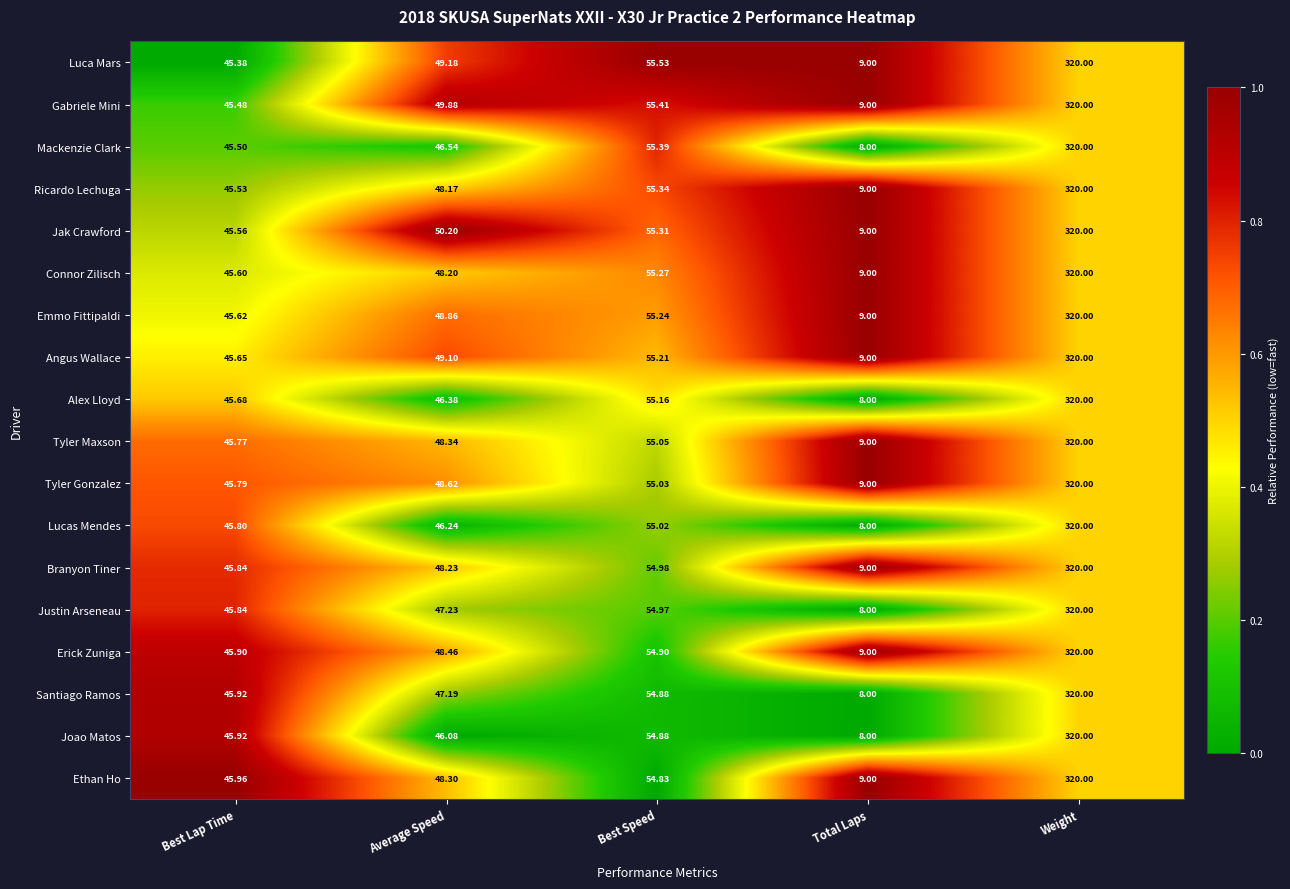

Which series has the largest total across all categories?

Jak Crawford